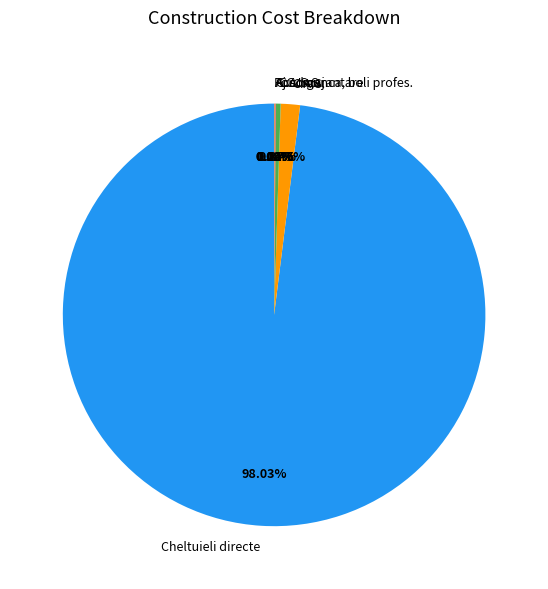

To the nearest percent, what is the average slice percentage?

14%